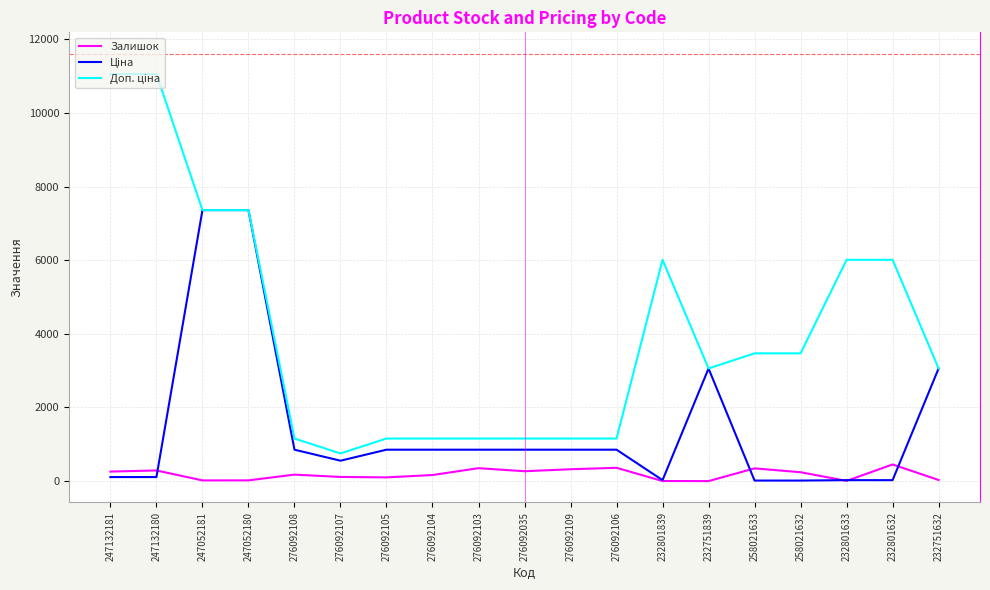

What is the difference between the maximum and minimum values in the Залишок series?

452.0